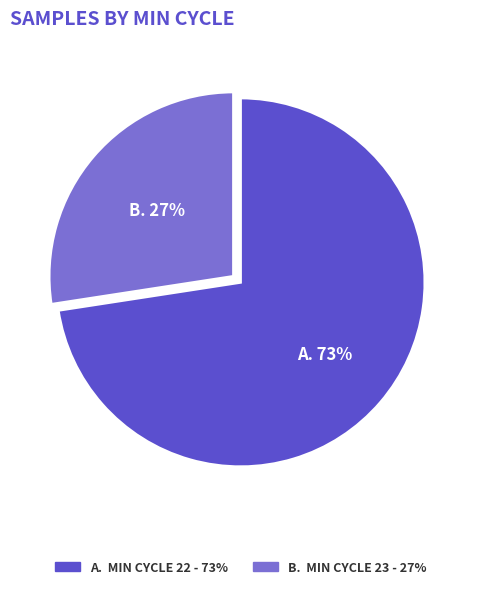

How many slices are in this pie chart?

2